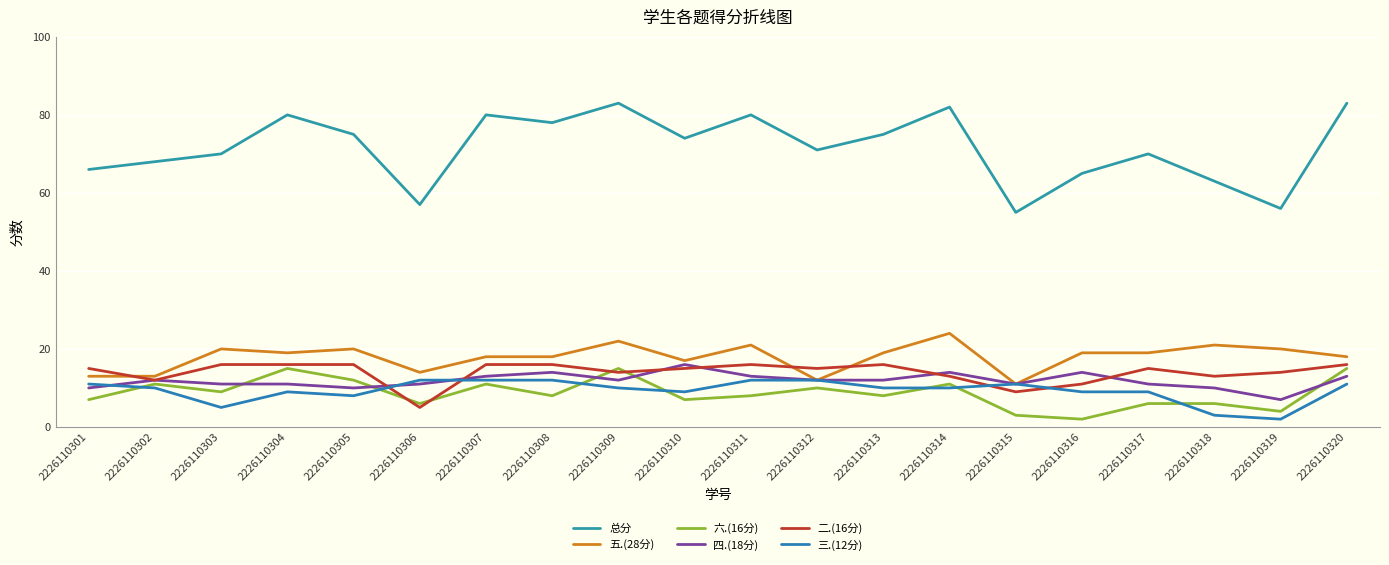

Is this an area chart (filled region under the line)?

No